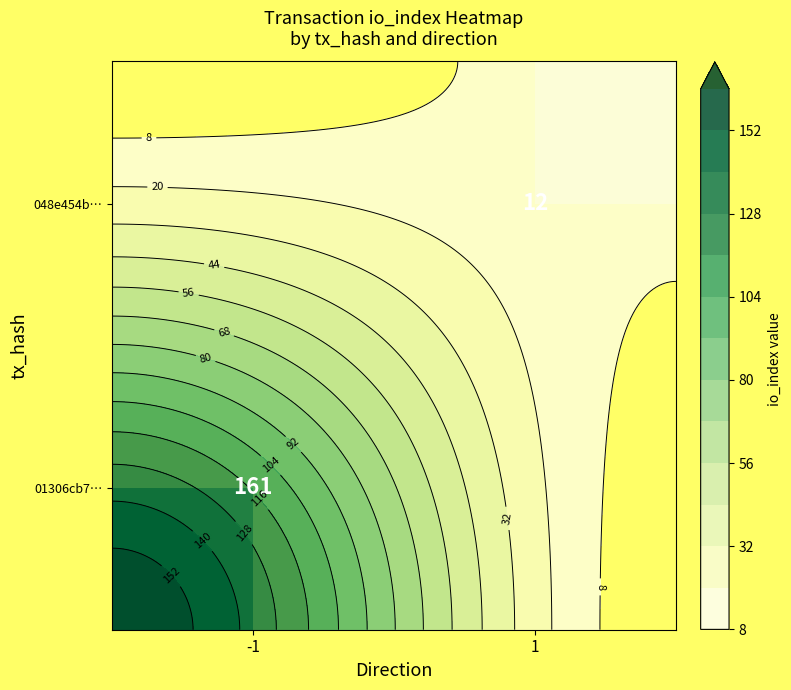

How many categories are shown in the chart?

2